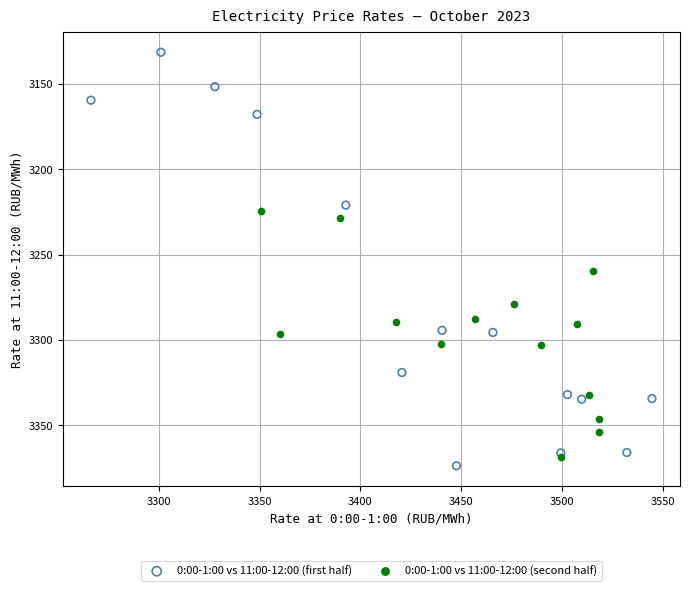

Which series contains the lowest Y value?

0:00-1:00 vs 11:00-12:00 (first half)